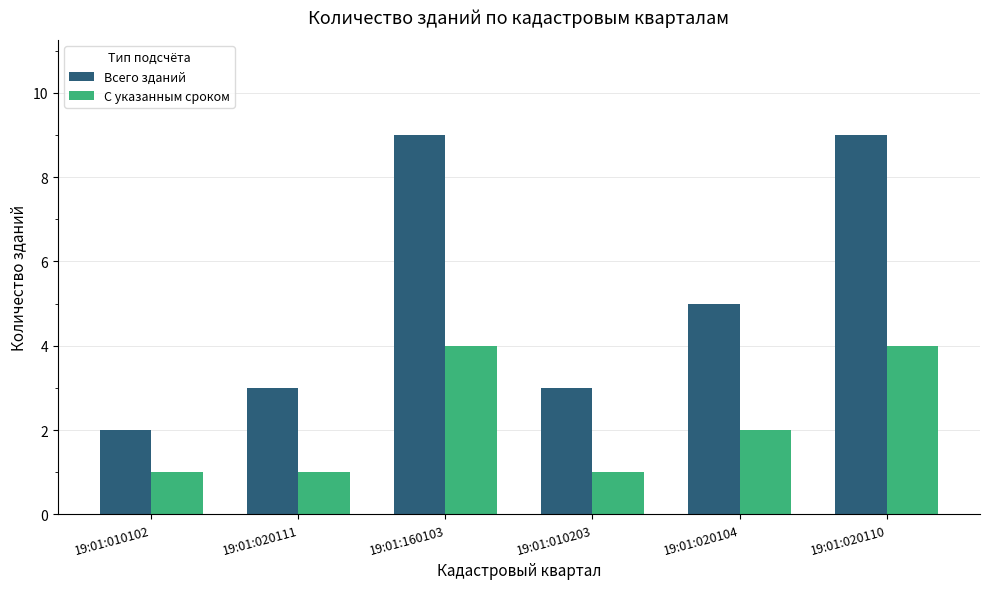

At 19:01:020104, list the series in order from largest to smallest.

Всего зданий, С указанным сроком